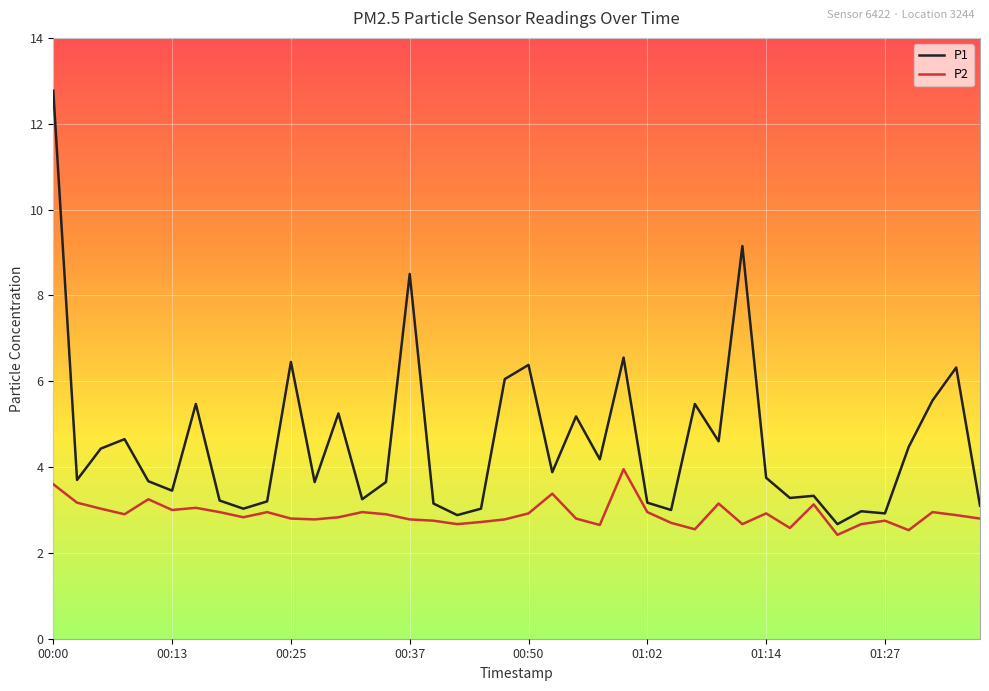

Which series has the widest spread of values?

P1